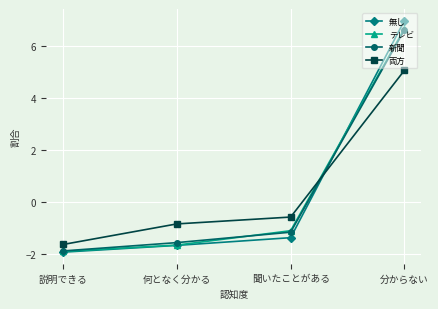

What are all the series names shown in the legend?

無し, テレビ, 新聞, 両方